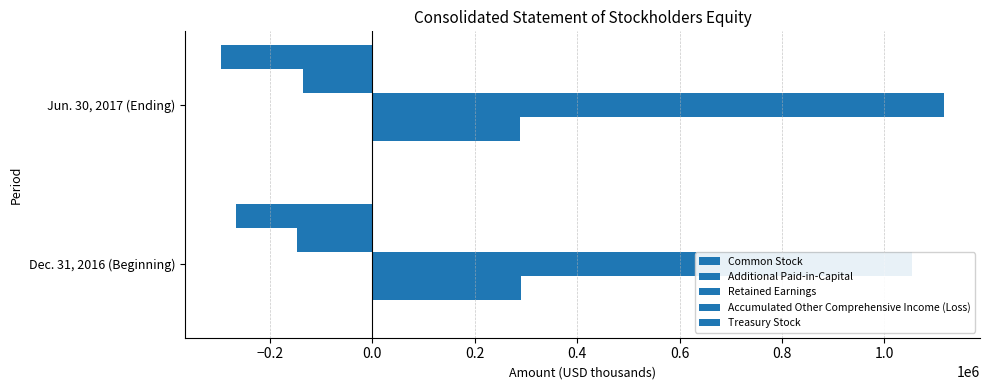

How many values in the Retained Earnings series are below 1116195?

1